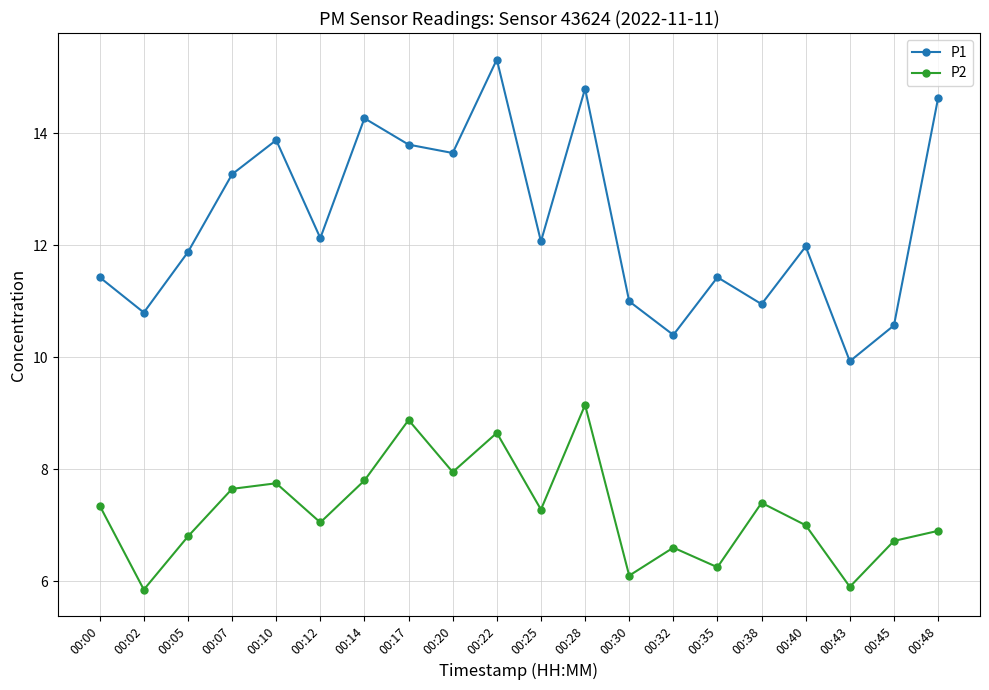

How many series are shown in this chart?

2